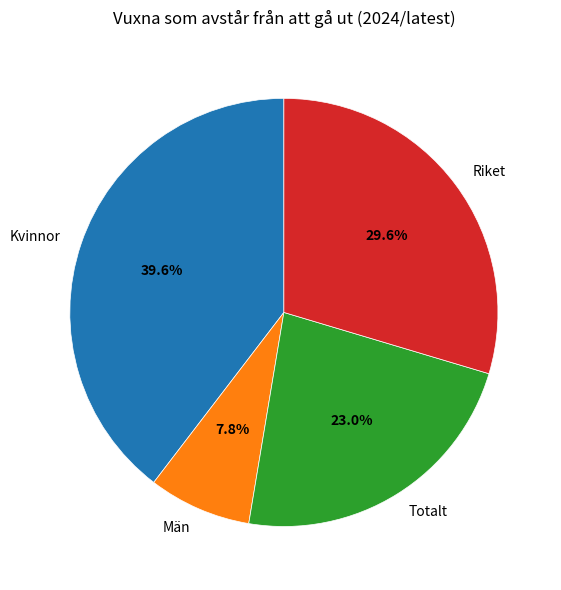

The Riket slice represents 16% of the pie. True or false?

False